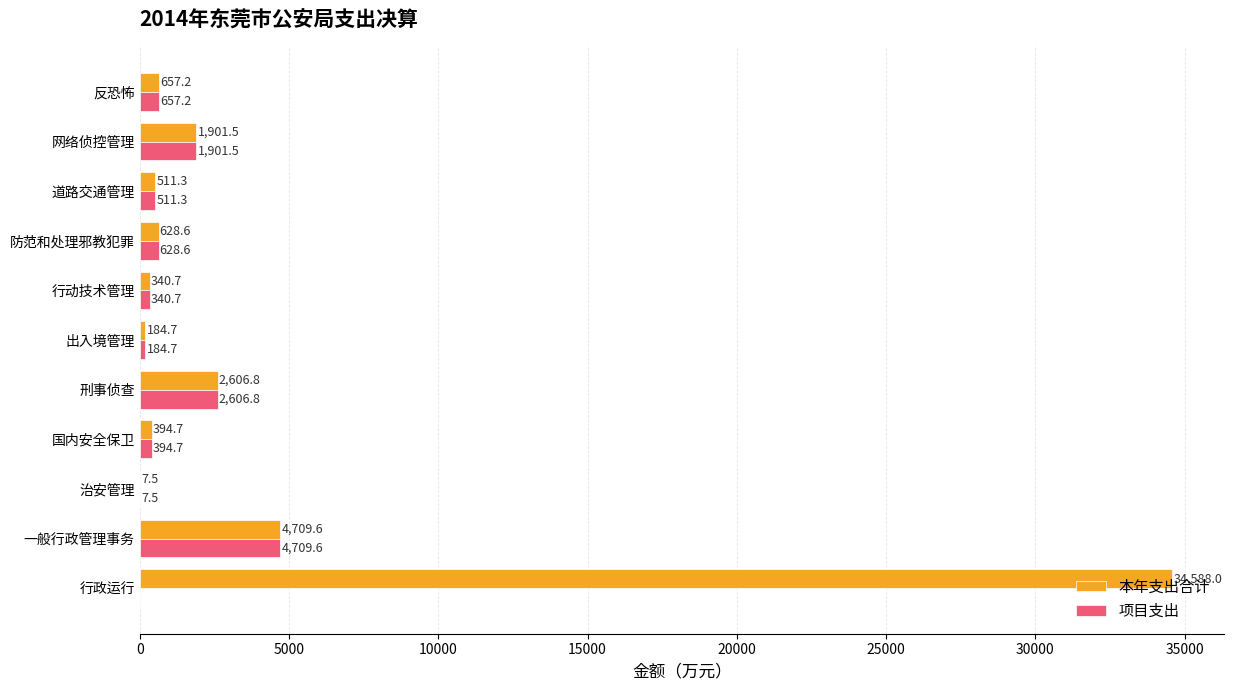

Is the value of 本年支出合计 at 刑事侦查 greater than the value of 项目支出 at 一般行政管理事务?

No